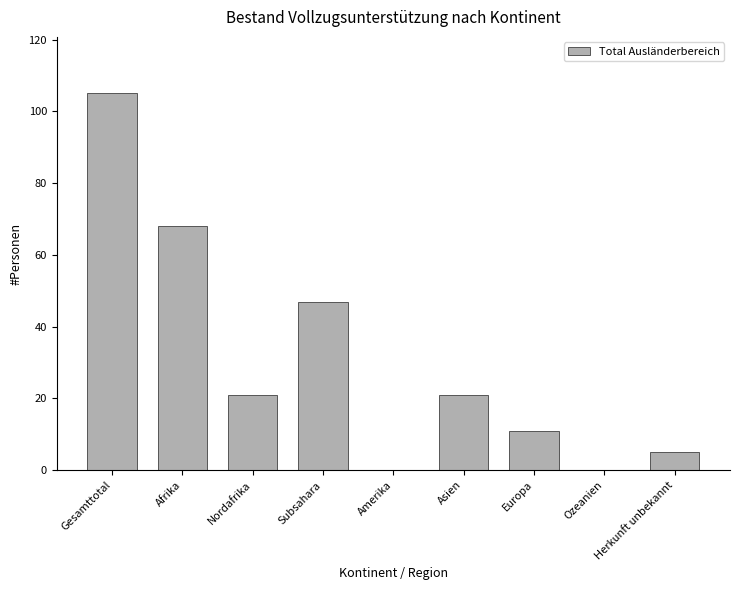

Approximately how many times larger is the value at Asien compared to Europa?

1.9